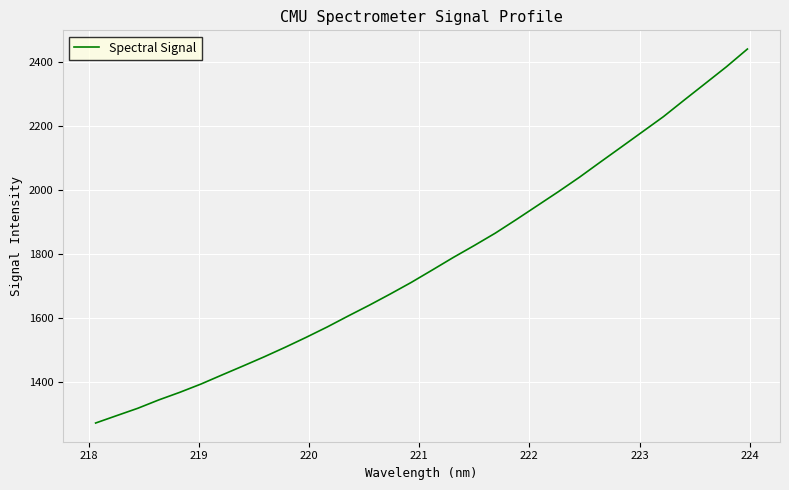

What is the difference between the maximum and minimum values?

1167.8